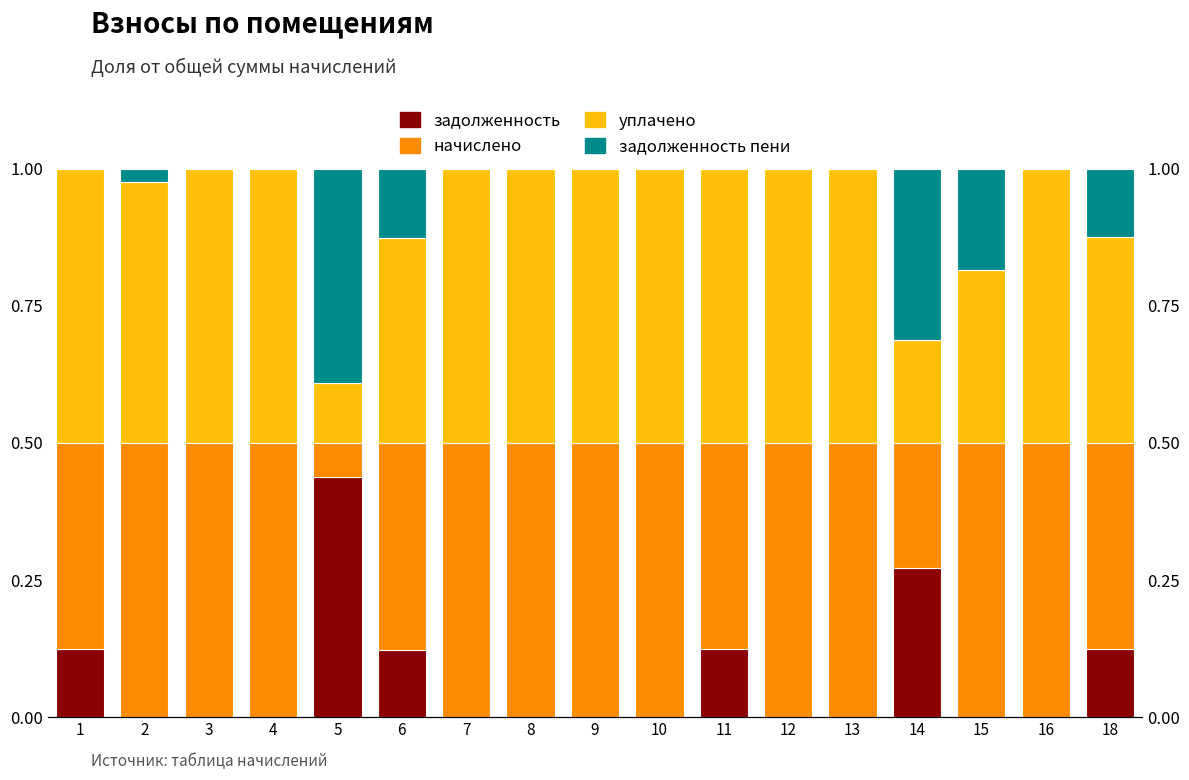

What are all the series names shown in the legend?

задолженность, начислено, уплачено, задолженность пени